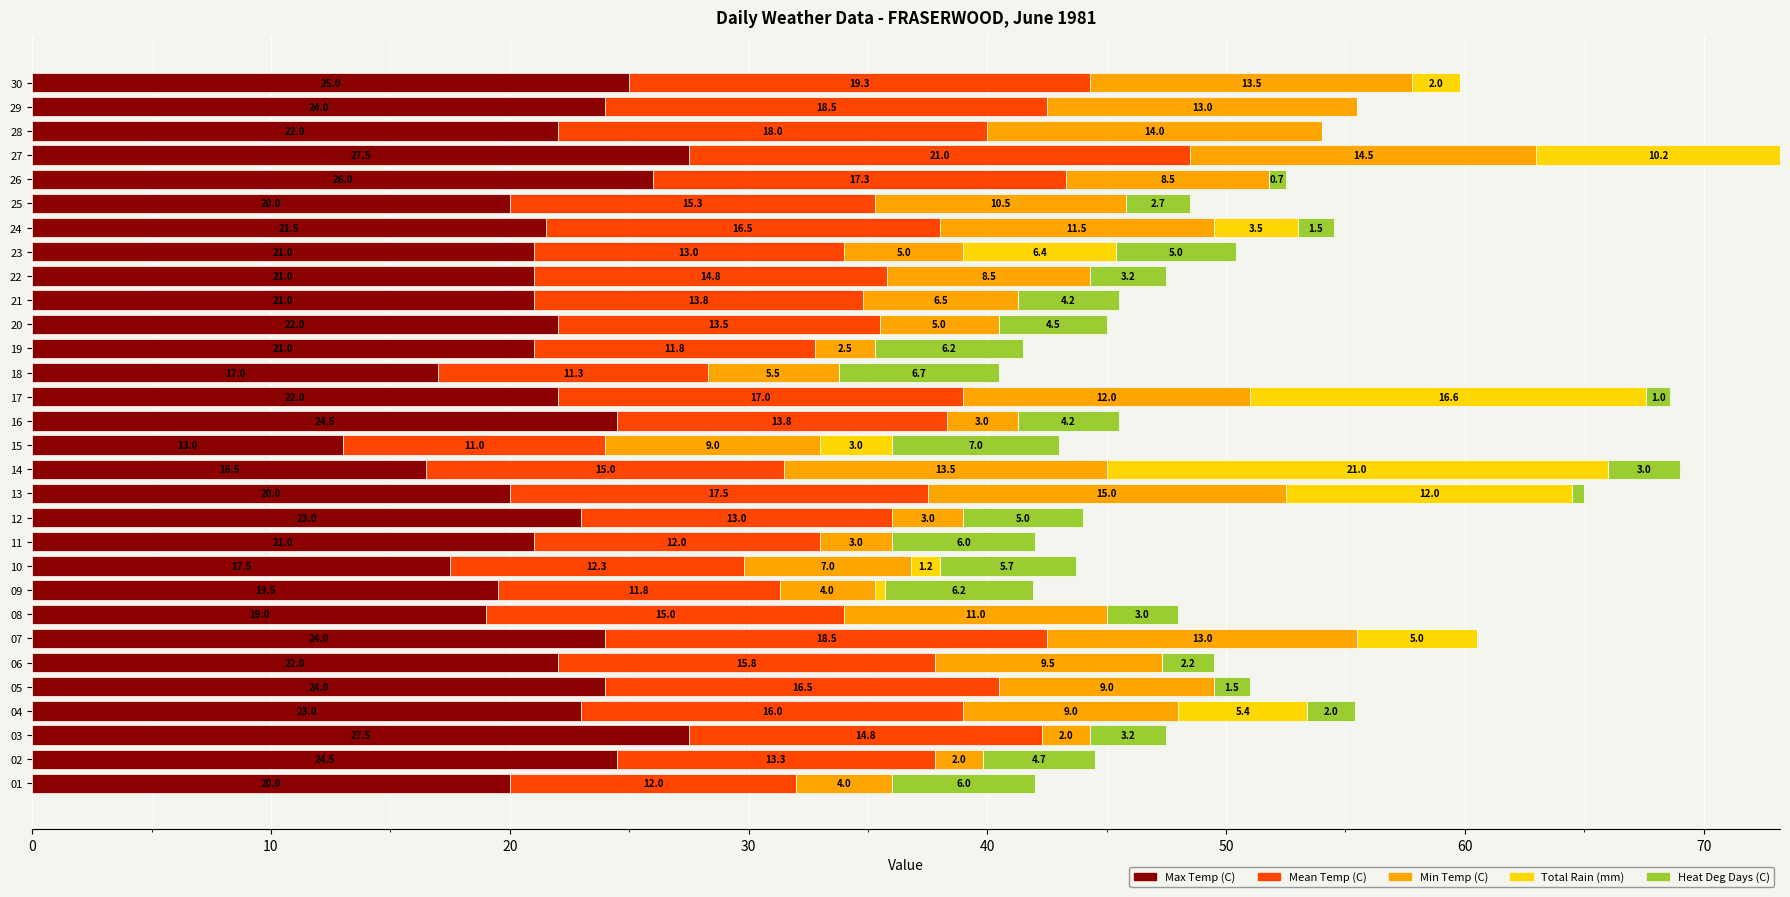

The Max Temp (C) series shows 25.0 at 30. True or false?

True